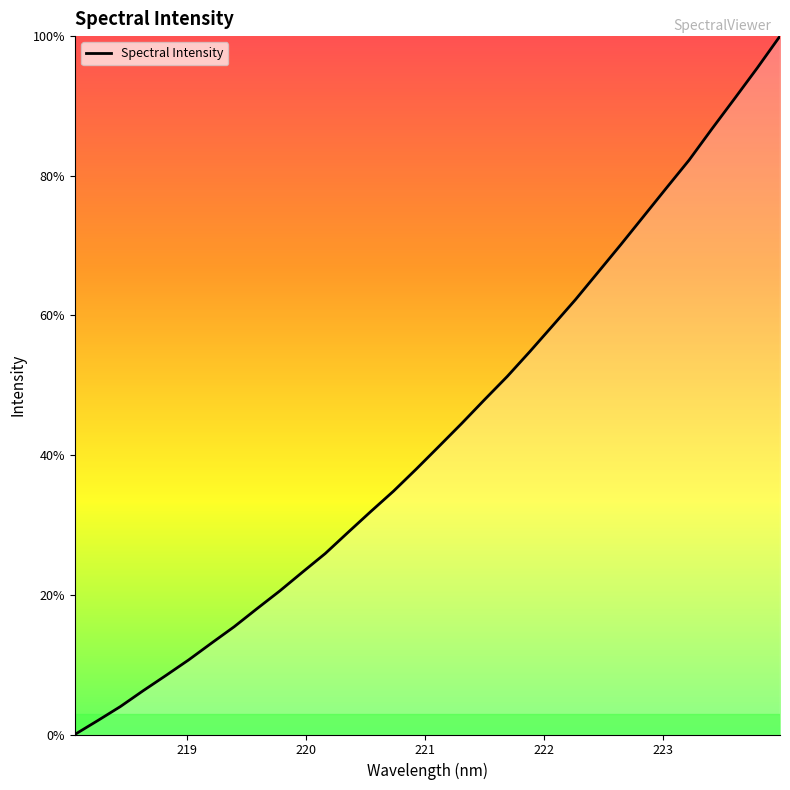

How many series are shown in this chart?

1